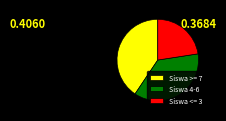

Combined, do Siswa <= 3 and Siswa >= 7 account for over 50%?

Yes